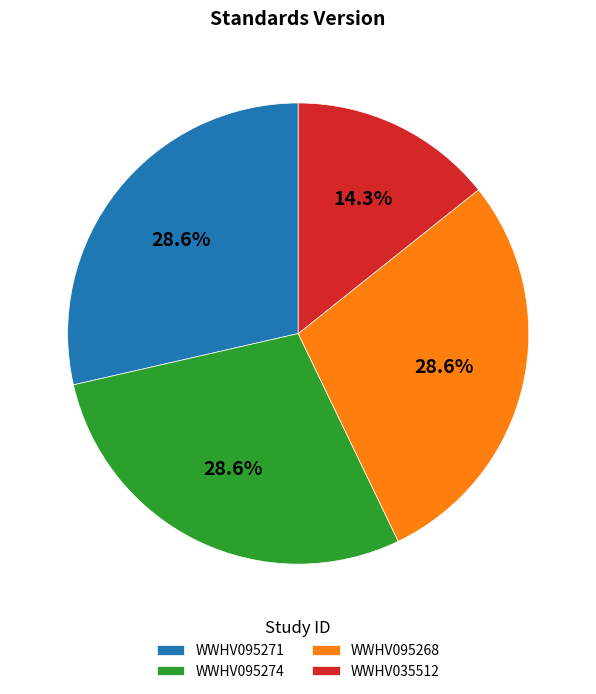

What percentage is the WWHV035512 slice, to the nearest percent?

14%